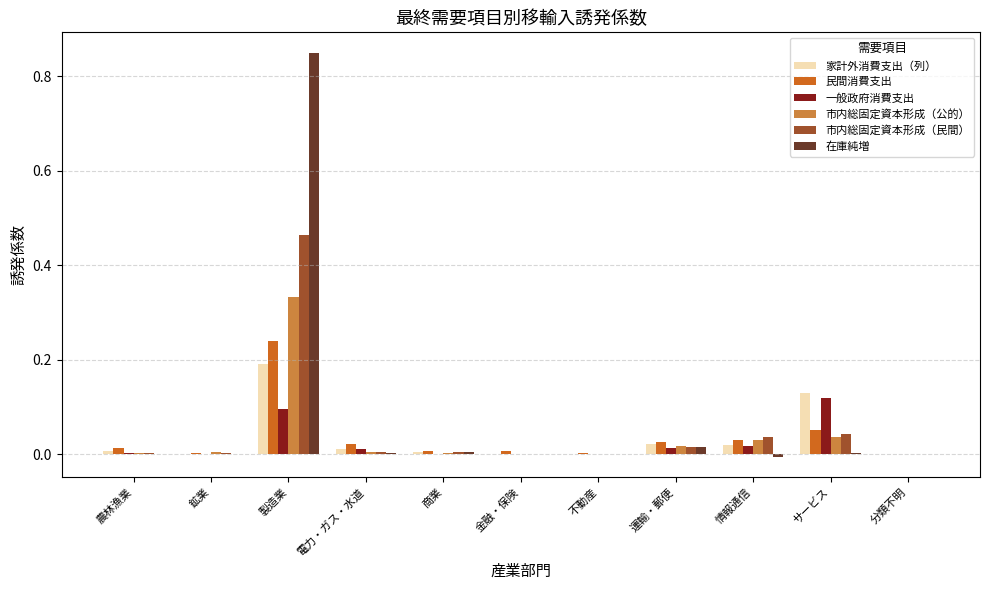

At which category does the chart reach its peak across all series?

製造業